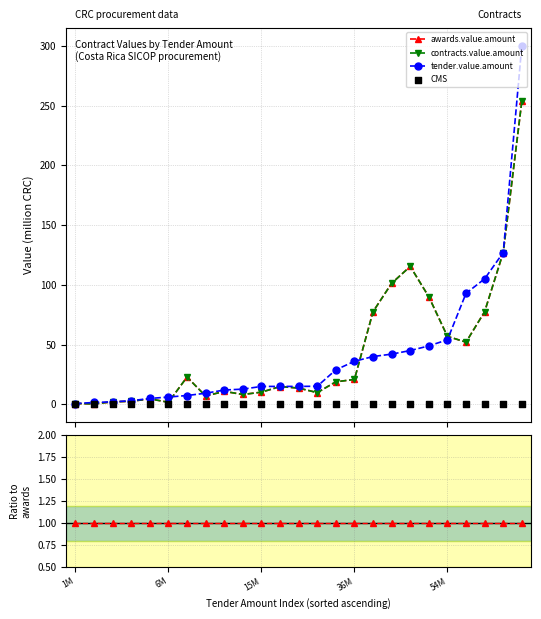

At how many categories does at least one series exceed 195?

1